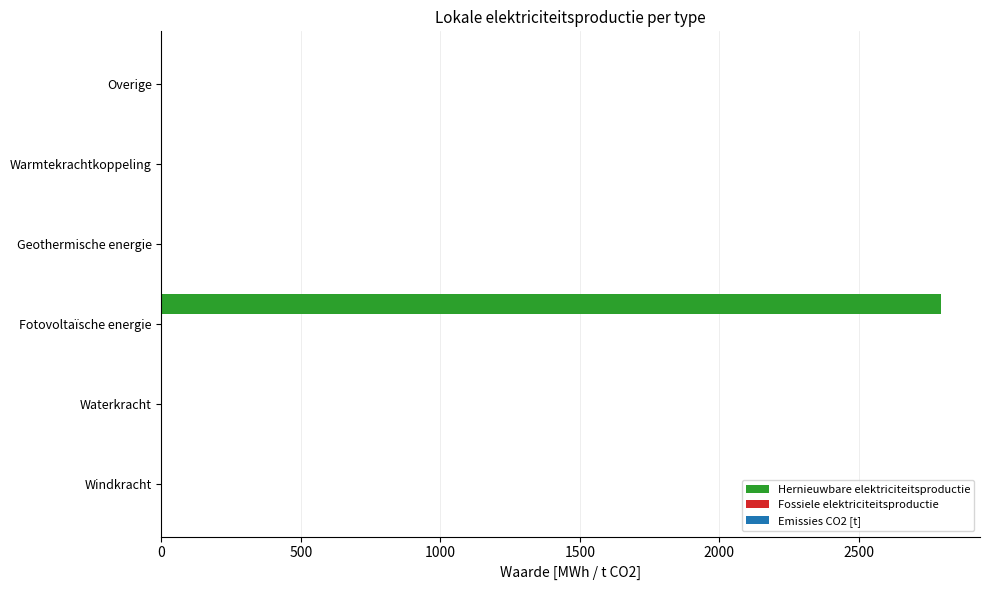

What is the sum of all values?

2794.9